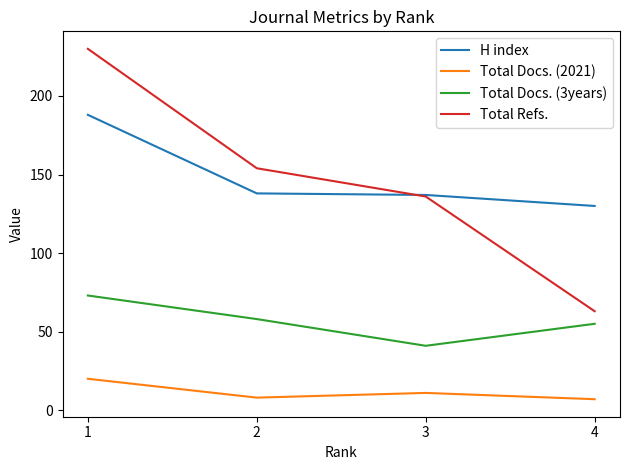

What is the difference between the Total Docs. (2021) values at 1 and 3?

9